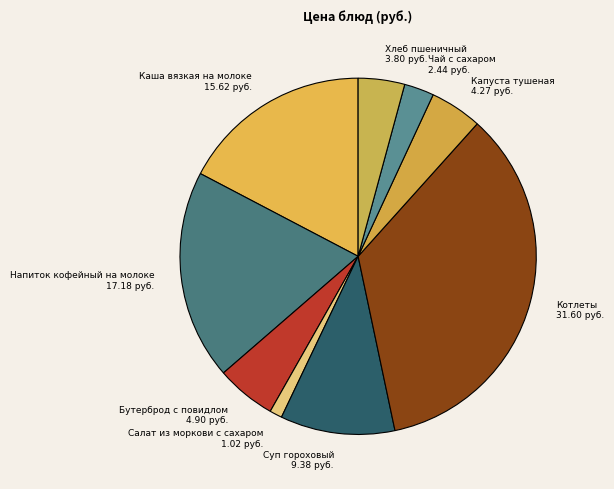

Rank the categories by value from highest to lowest.

Котлеты, Напиток кофейный на молоке, Каша вязкая на молоке, Суп гороховый, Бутерброд с повидлом, Капуста тушеная, Хлеб пшеничный, Чай с сахаром, Салат из моркови с сахаром